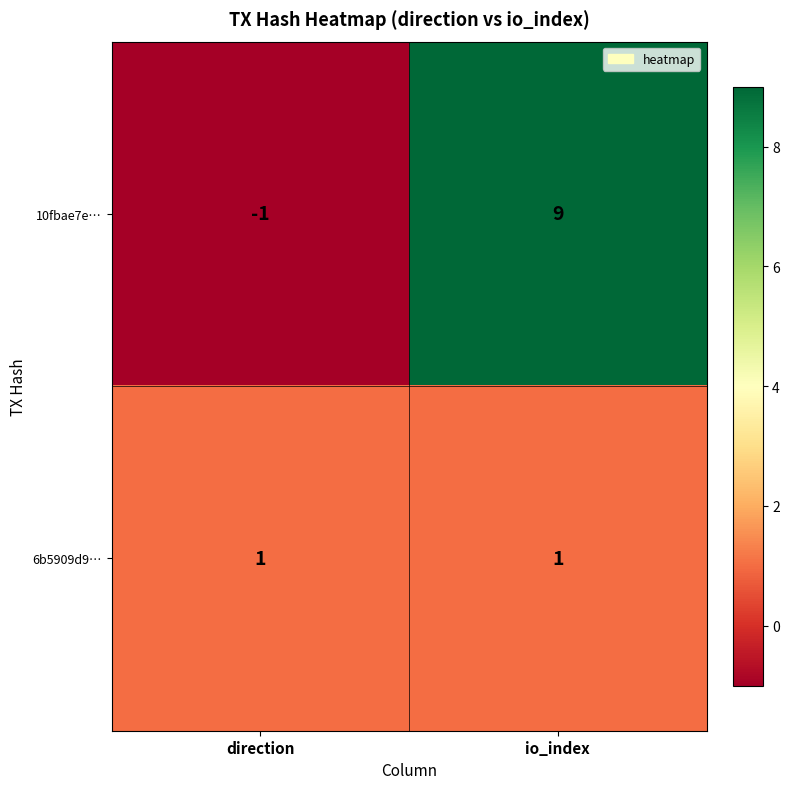

Count the number of data series in this chart.

2